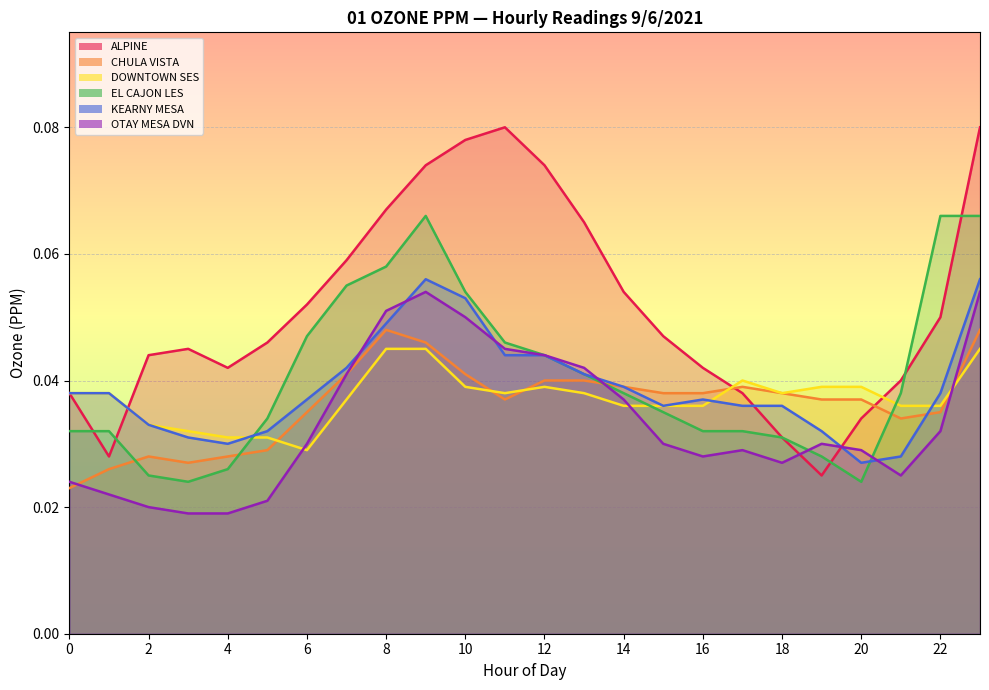

Between 3 and 23, which is larger?

23